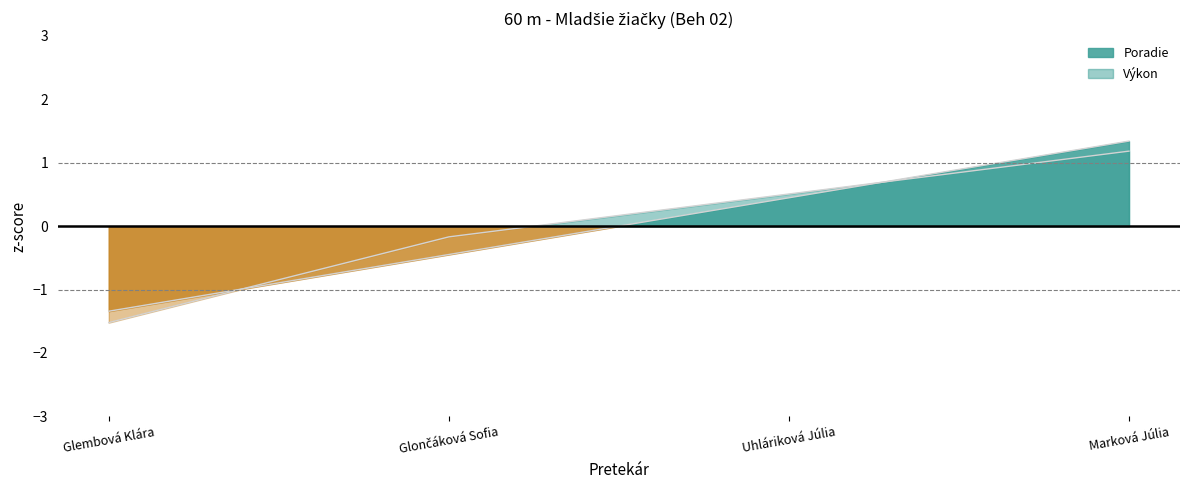

At which label does Výkon reach its minimum?

Glembová Klára